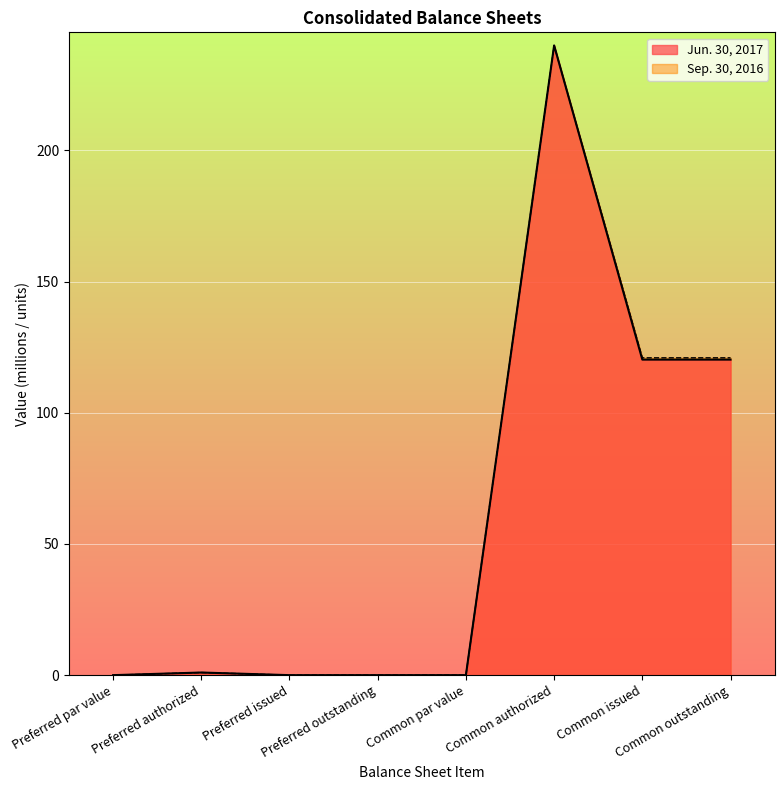

What is the value of the Jun. 30, 2017 point at the 2nd from the left?

1.0